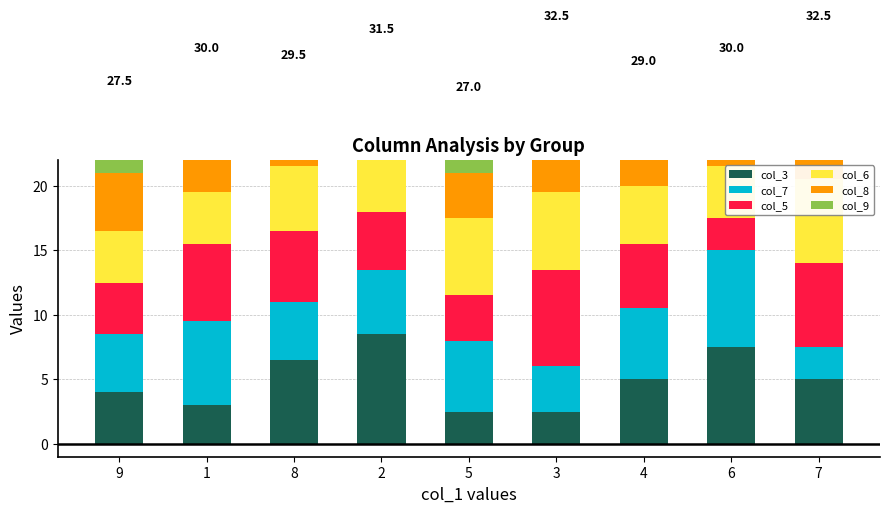

What is the total value across all series at 4?

29.0